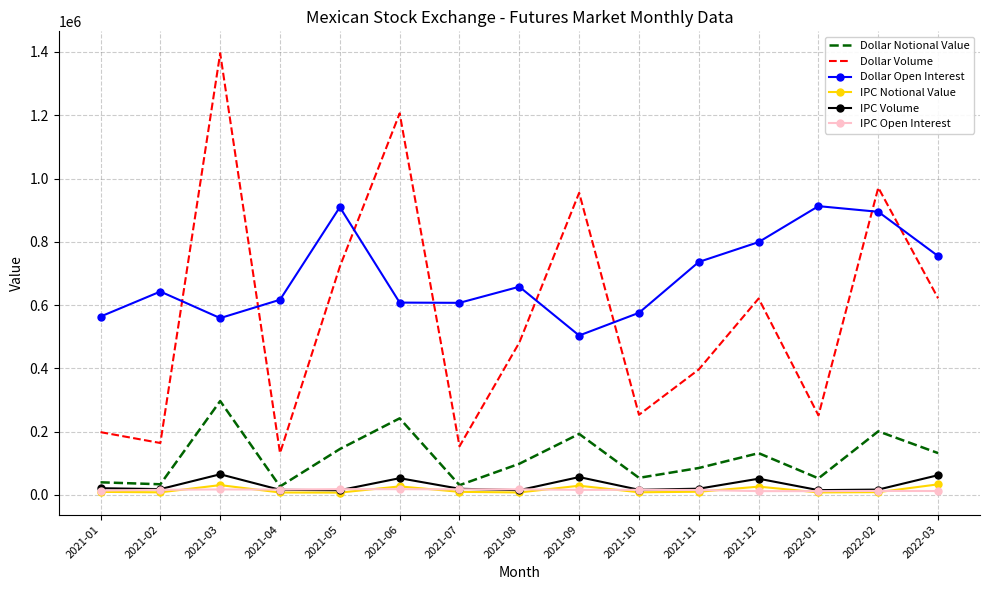

At which category does the chart reach its peak across all series?

2021-03